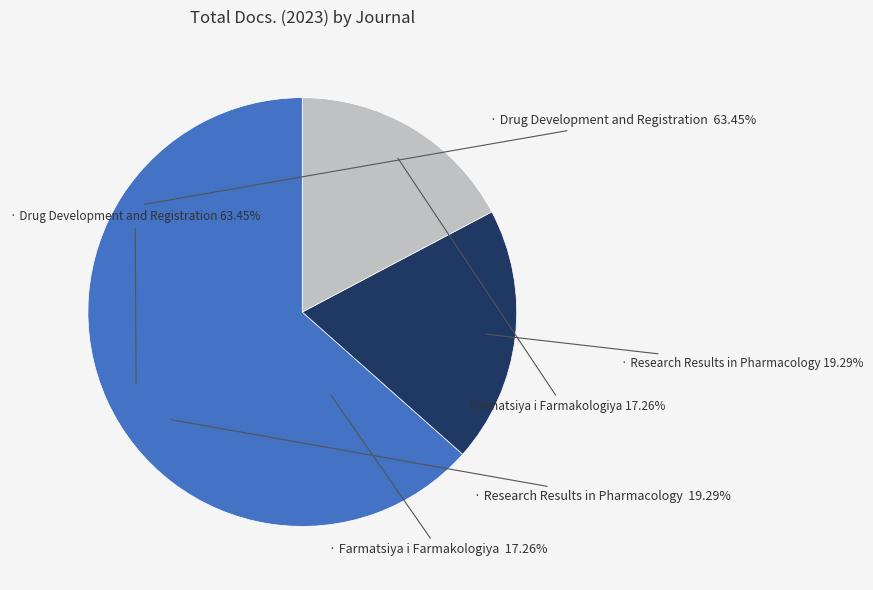

Is there any slice that represents more than half of the pie?

Yes